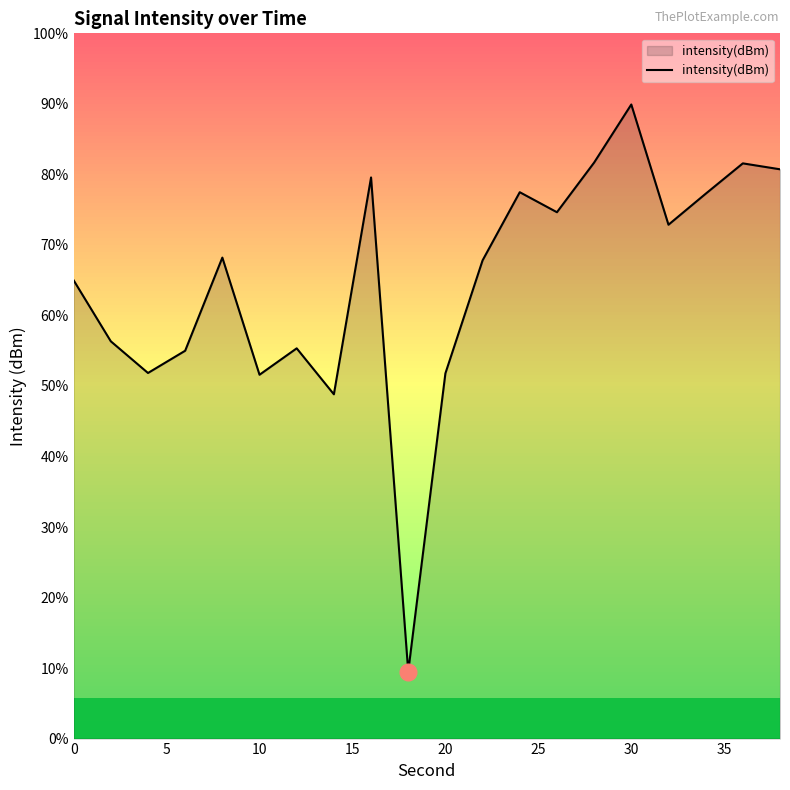

True or false: there are more than 0 points higher than both neighbors.

True